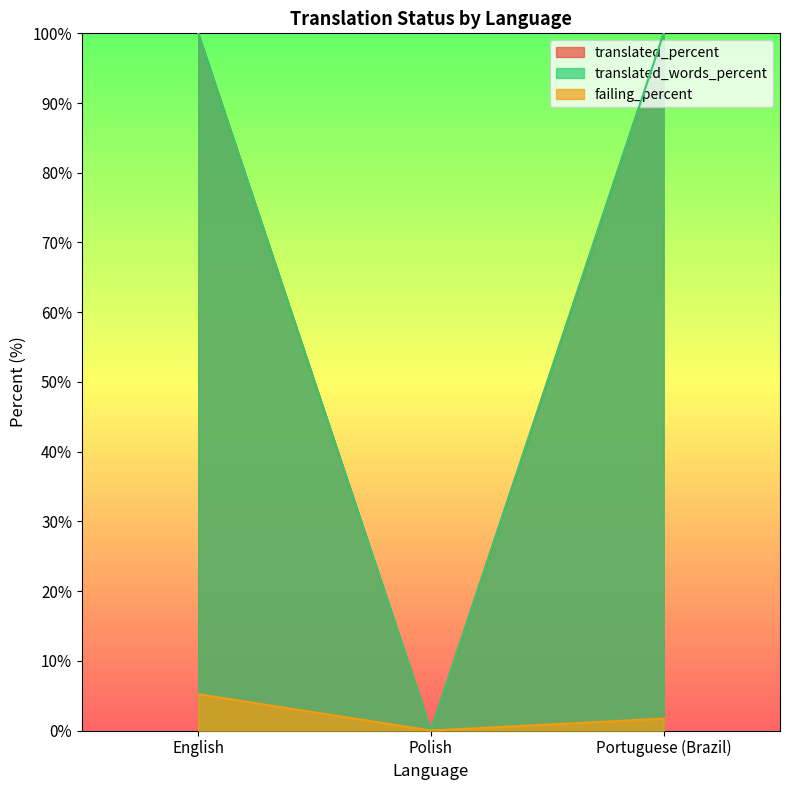

What is the total value across all series at English?

205.2